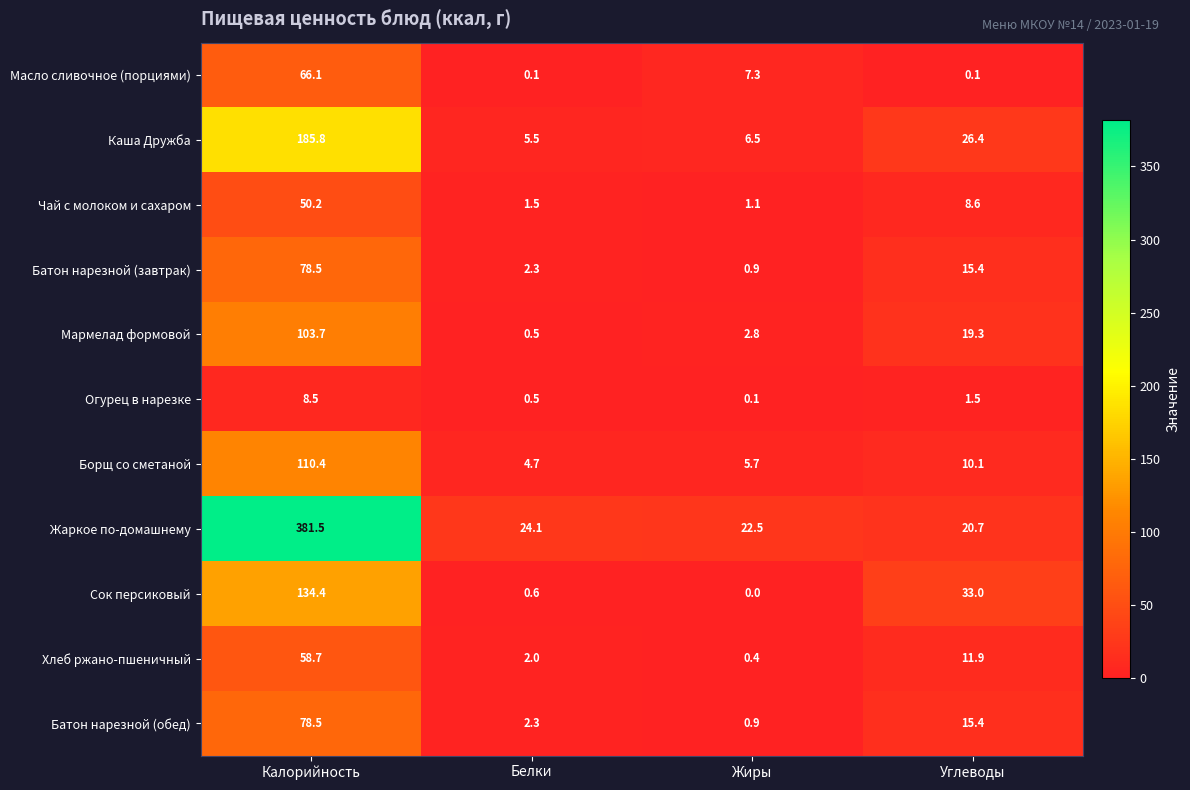

At which category is the sum across all series the highest?

Калорийность